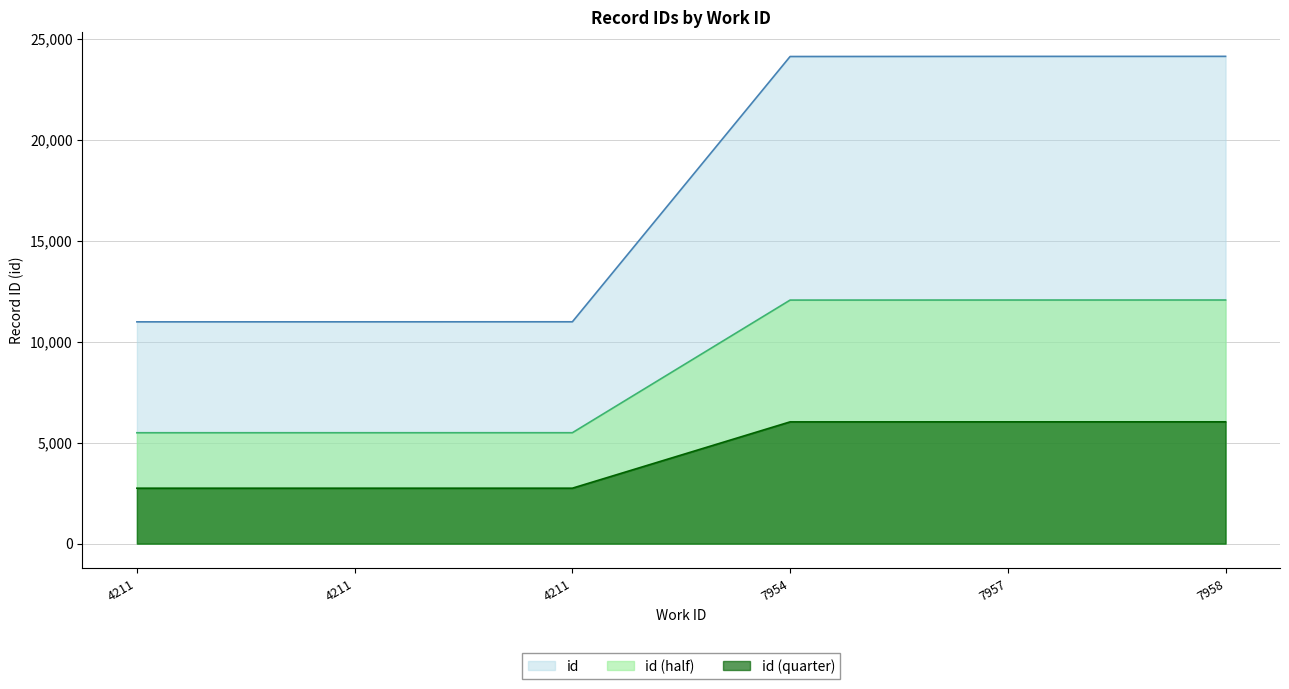

Rank the categories by value from highest to lowest.

7958, 7957, 7954, 4211, 4211, 4211